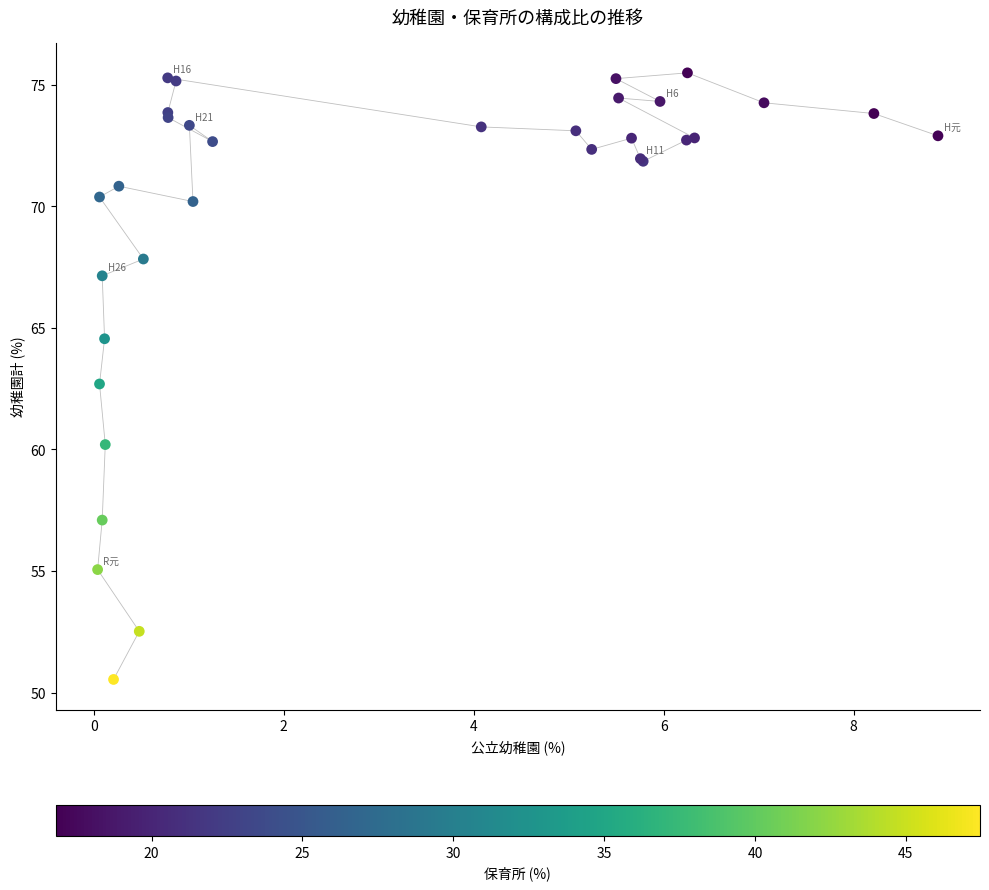

What Y value in the scatter plot is closest to 63?

62.7